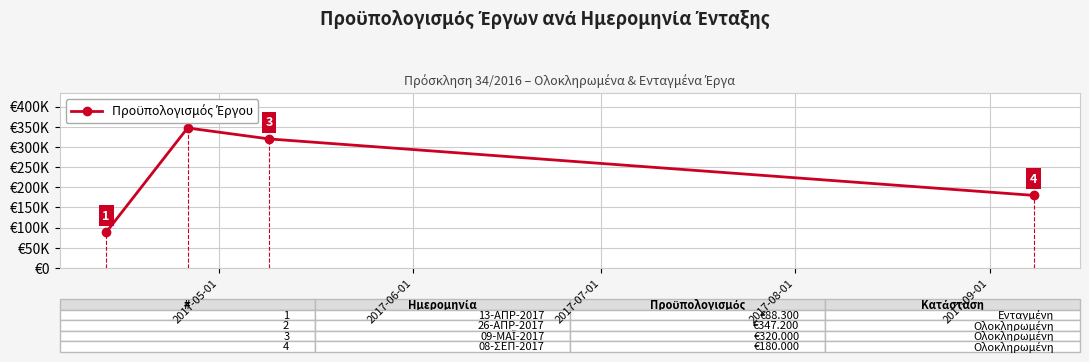

What is the smallest value displayed?

88300